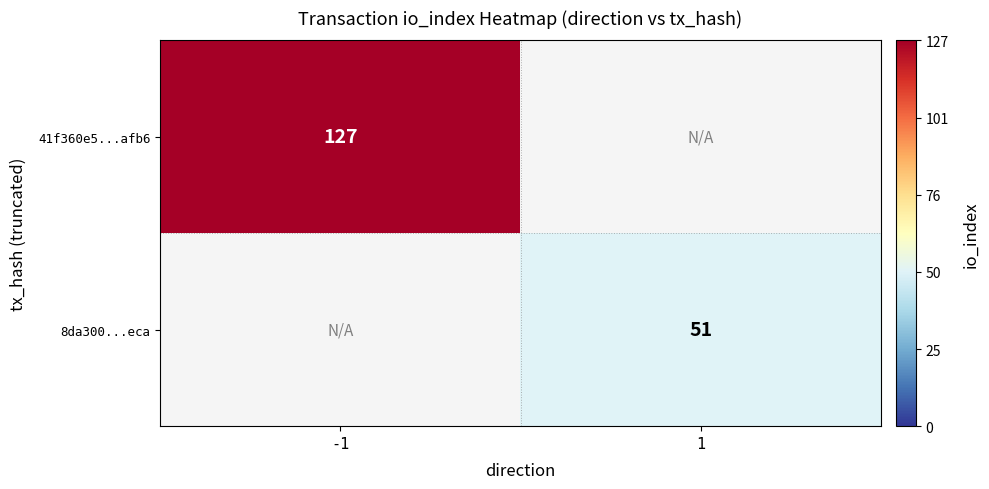

The value of 41f360e5...afb6 at -1 is 127. True or false?

True